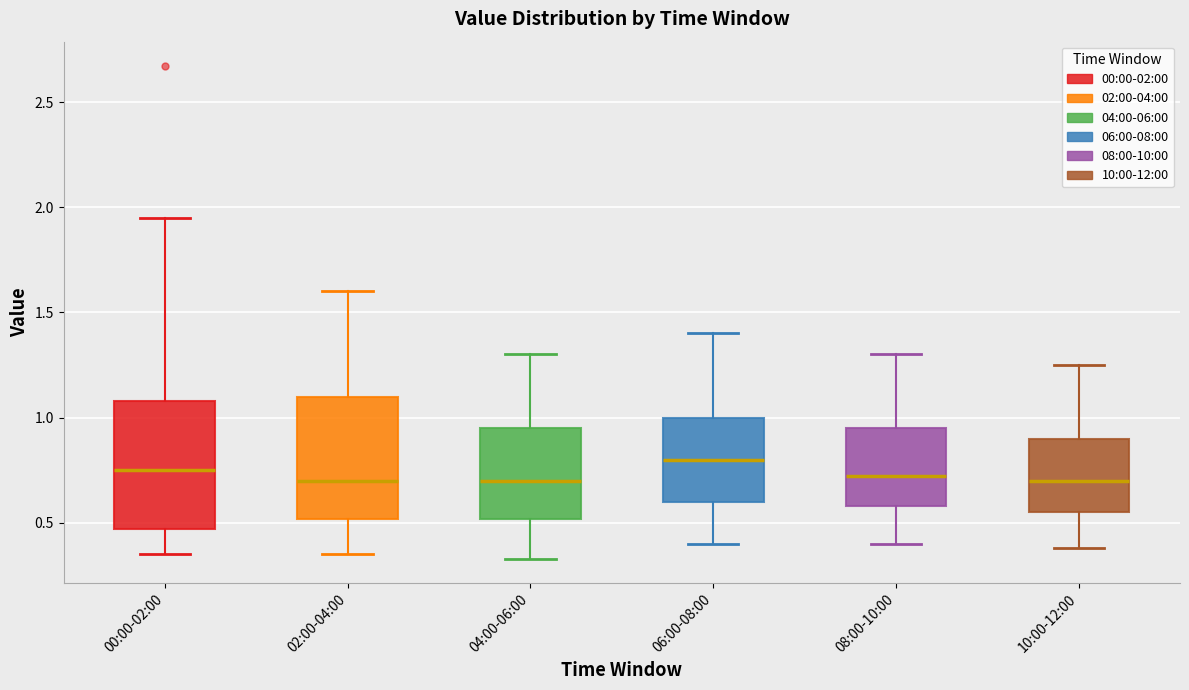

Where does the lower whisker of the box for 10:00-12:00 end on the y-axis? The values are not printed on the chart, so give them approximately, as read against the axis.

0.40